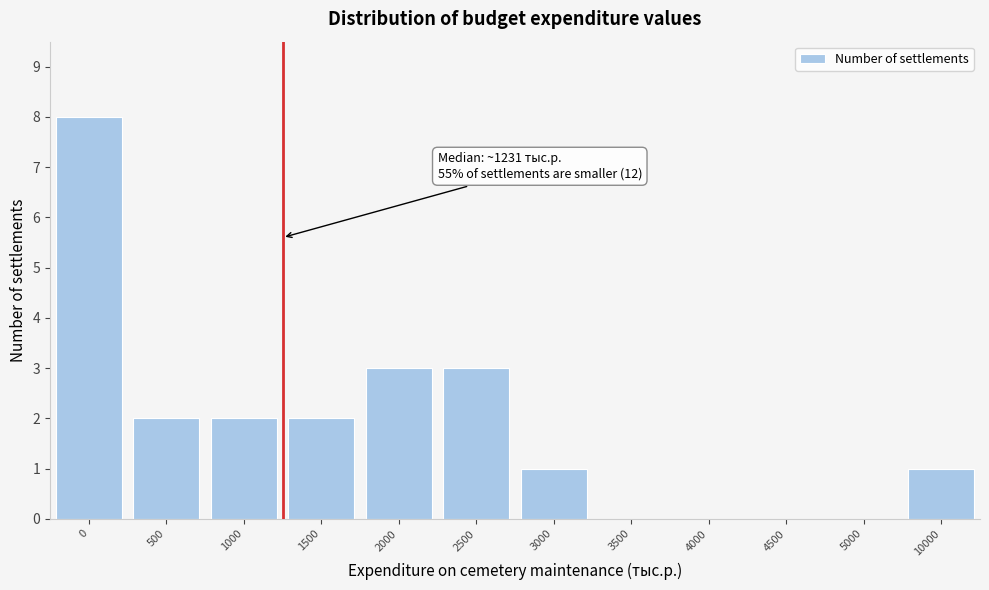

Reading right to left, transcribe all the data shown in this chart.

10000=1	5000=0	4500=0	4000=0	3500=0	3000=1	2500=3	2000=3	1500=2	1000=2	500=2	0=8